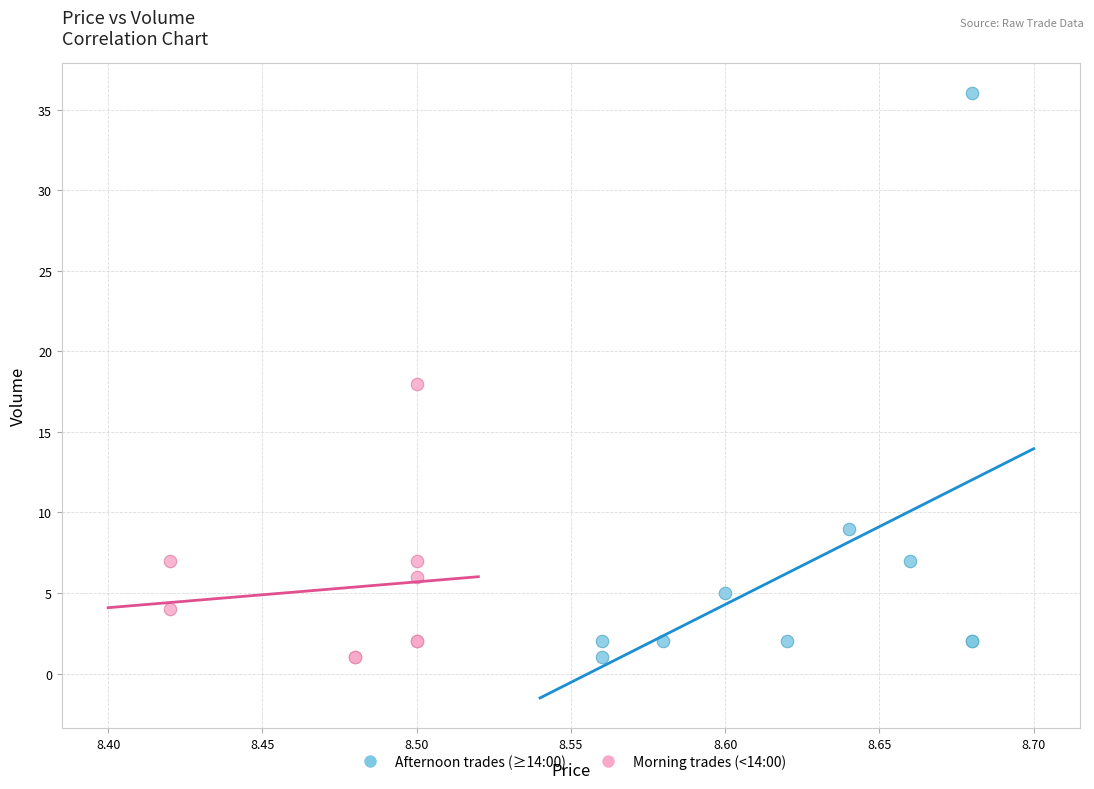

Which series contains the highest Y value?

Afternoon trades (≥14:00)